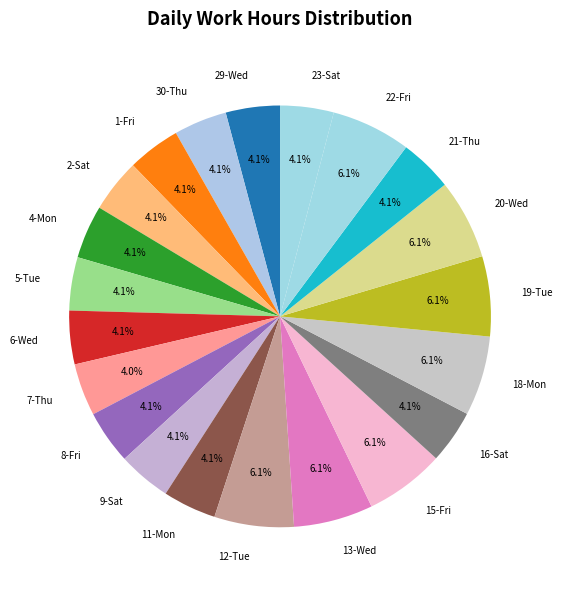

What is the ratio of the value at 16-Sat to the value at 29-Wed?

1.0